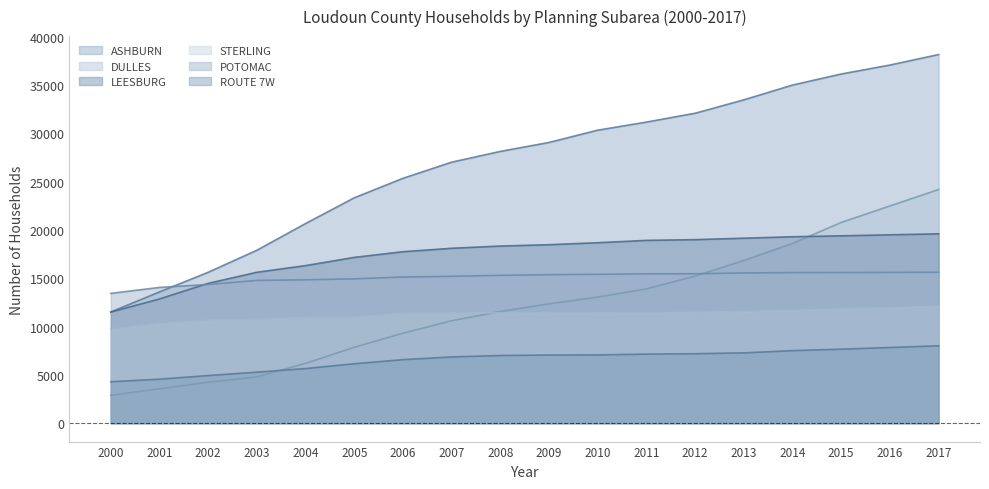

What is the sum of all ROUTE 7W values?

118007